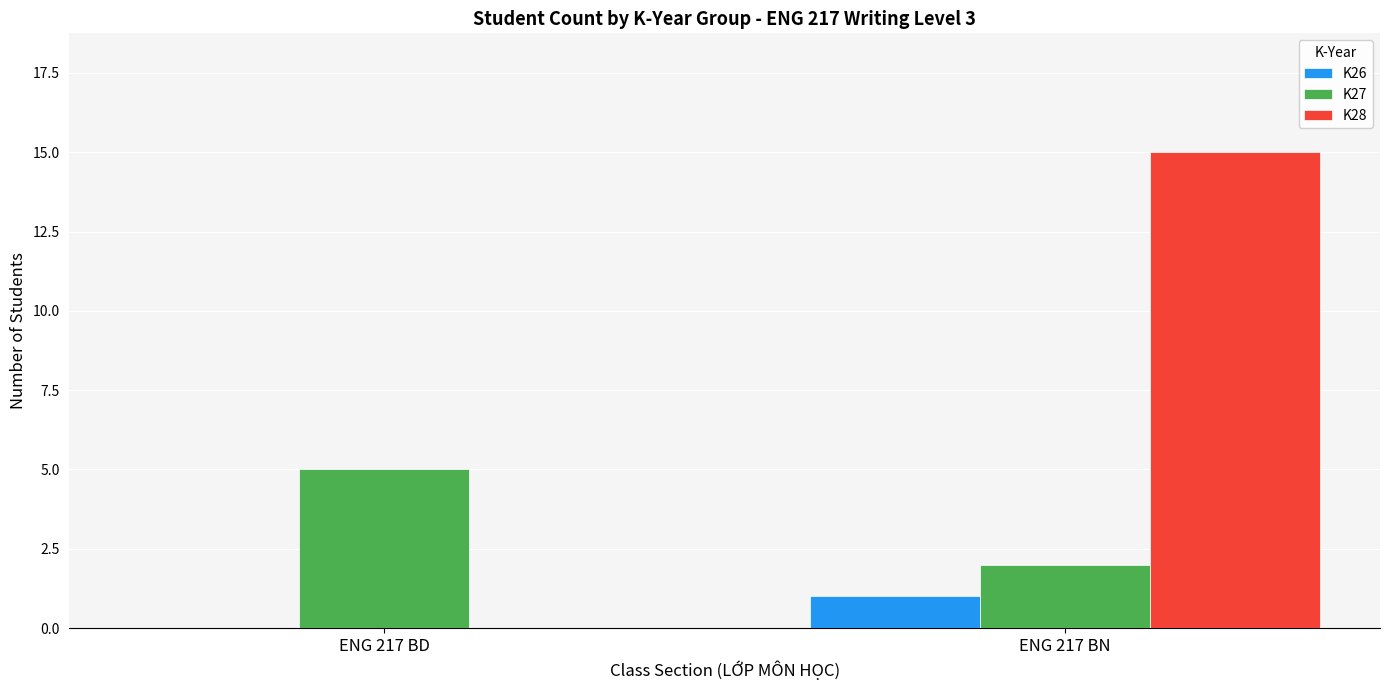

Which category has the highest value in the K26 series?

ENG 217 BN